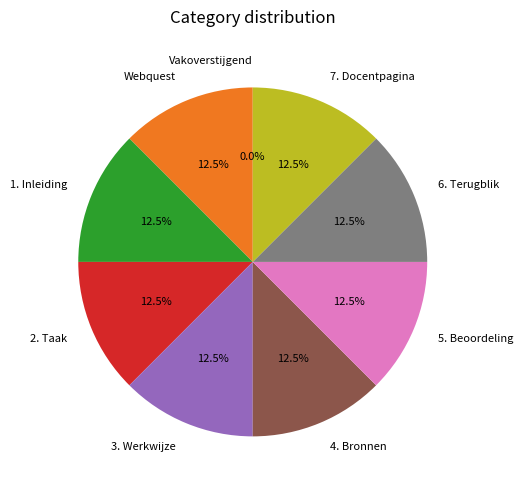

What percentage is NOT represented by 2. Taak?

87.5%